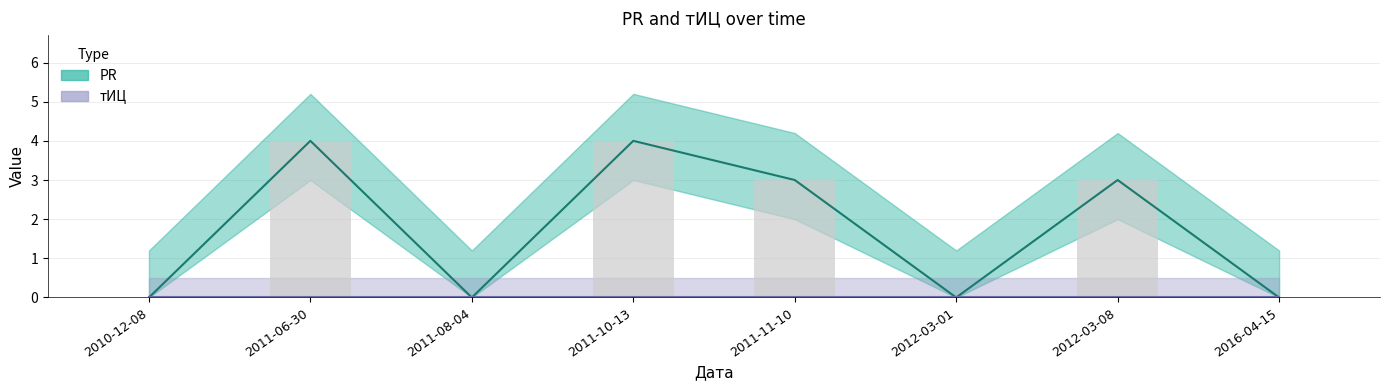

Reading left to right, list all the values displayed in this chart.

2010-12-08=0	2011-06-30=4	2011-08-04=0	2011-10-13=4	2011-11-10=3	2012-03-01=0	2012-03-08=3	2016-04-15=0